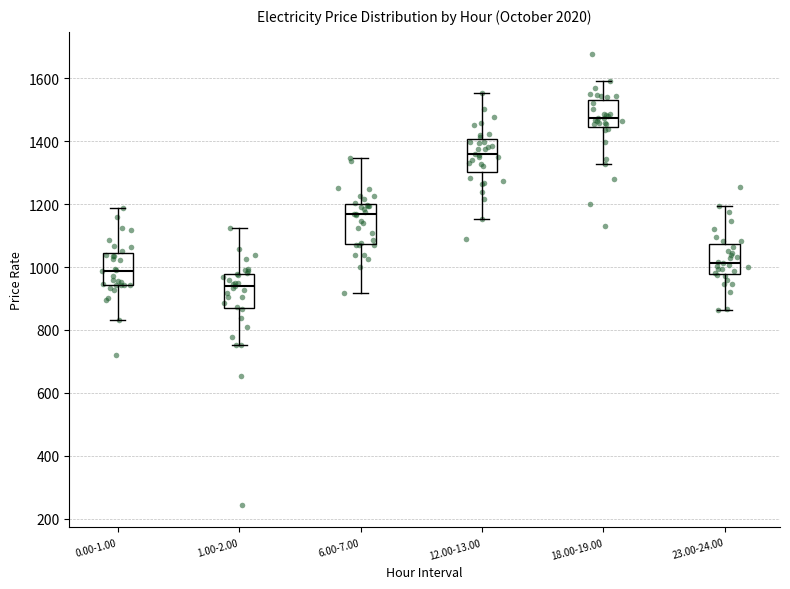

Where does the upper whisker of the box for 18.00-19.00 end on the y-axis? The values are not printed on the chart, so give them approximately, as read against the axis.

1600